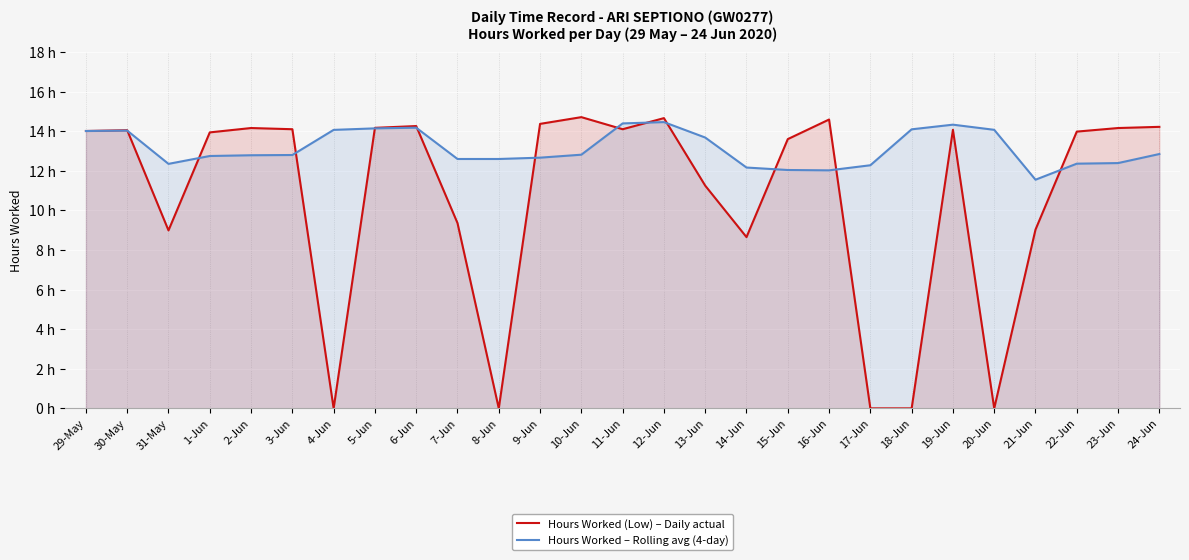

What is the average value of the Hours Worked – Rolling avg (4-day) series?

13.1